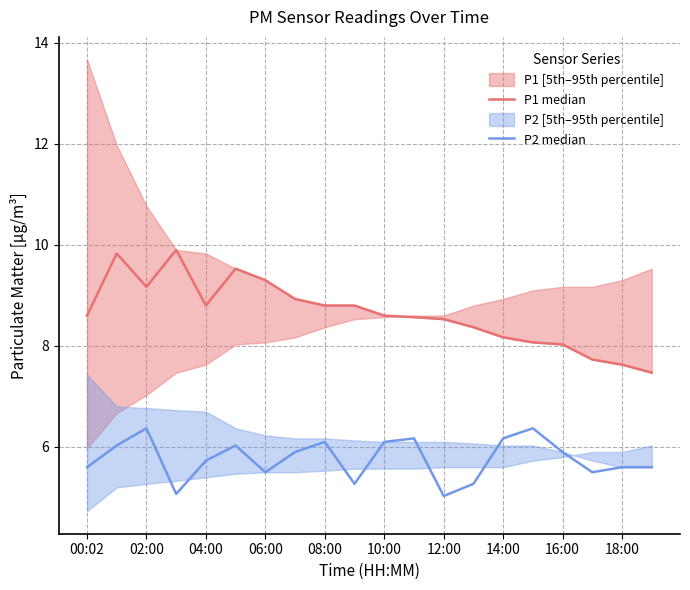

Is the value of P1 median at 15 greater than the value of P2 median at 10?

Yes